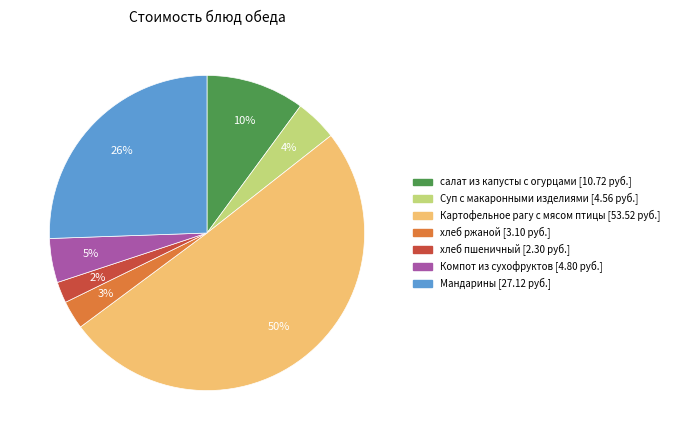

Which slice represents more than half of the pie?

Картофельное рагу с мясом птицы